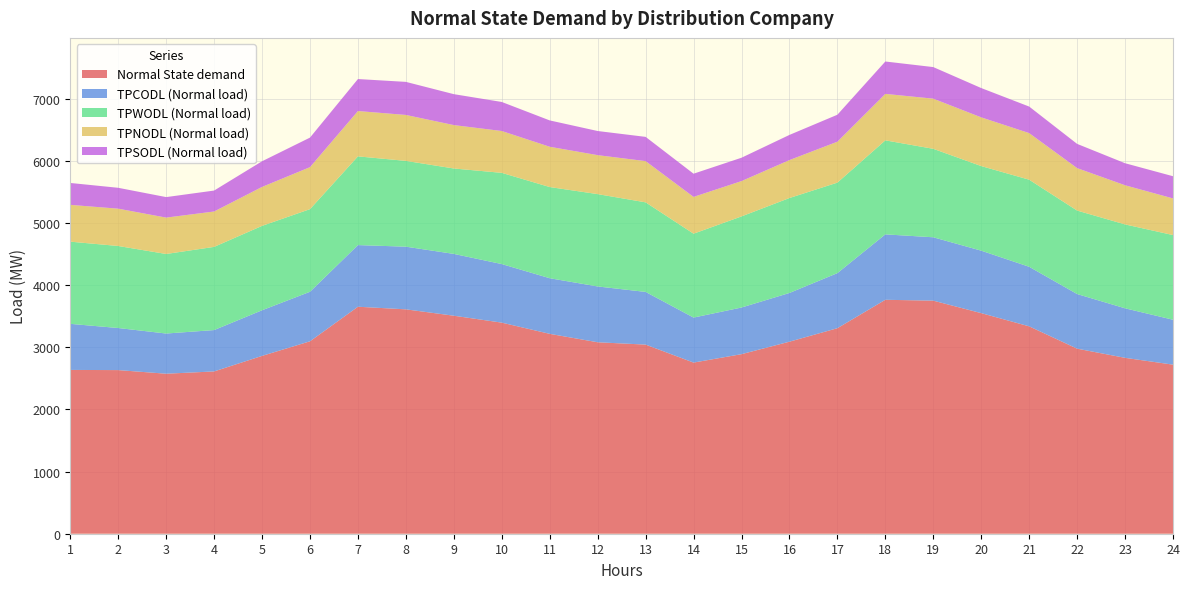

Reading left to right, extract all data points from this chart.

Normal State demand: 1=2635.0	2=2632.2	3=2574.0	4=2610.8	5=2860.8	6=3095.5	7=3651.6	8=3609.5	9=3506.9	10=3395.6	11=3215.3	12=3080.0	13=3042.3	14=2753.1	15=2888.4	16=3089.2	17=3306.1	18=3763.2	19=3749.3	20=3548.6	21=3336.1	22=2976.9	23=2829.4	24=2719.7
TPCODL (Normal load): 1=741.1	2=677.0	3=646.4	4=665.4	5=734.0	6=796.7	7=991.6	8=1008.1	9=994.4	10=942.3	11=894.8	12=897.7	13=847.6	14=724.1	15=750.5	16=783.8	17=885.9	18=1052.4	19=1019.5	20=1004.8	21=958.1	22=878.8	23=796.7	24=722.6
TPWODL (Normal load): 1=1322.1	2=1319.6	3=1279.6	4=1338.2	5=1357.6	6=1329.3	7=1427.3	8=1380.1	9=1374.1	10=1467.4	11=1466.7	12=1485.5	13=1440.9	14=1349.4	15=1465.7	16=1527.3	17=1456.1	18=1512.4	19=1423.1	20=1360.8	21=1401.0	22=1342.9	23=1349.7	24=1362.1
TPNODL (Normal load): 1=592.0	2=600.2	3=585.1	4=569.2	5=626.3	6=675.4	7=729.1	8=738.8	9=698.1	10=673.0	11=648.0	12=626.7	13=663.2	14=591.7	15=567.8	16=610.3	17=658.2	18=747.5	19=806.7	20=783.6	21=749.3	22=682.8	23=629.7	24=589.3
TPSODL (Normal load): 1=352.3	2=335.9	3=329.9	4=337.0	5=413.0	6=475.4	7=514.8	8=532.1	9=497.6	10=467.1	11=423.9	12=388.3	13=390.0	14=373.3	15=376.0	16=404.8	17=433.8	18=520.9	19=508.0	20=471.6	21=427.2	22=389.9	23=354.6	24=357.1